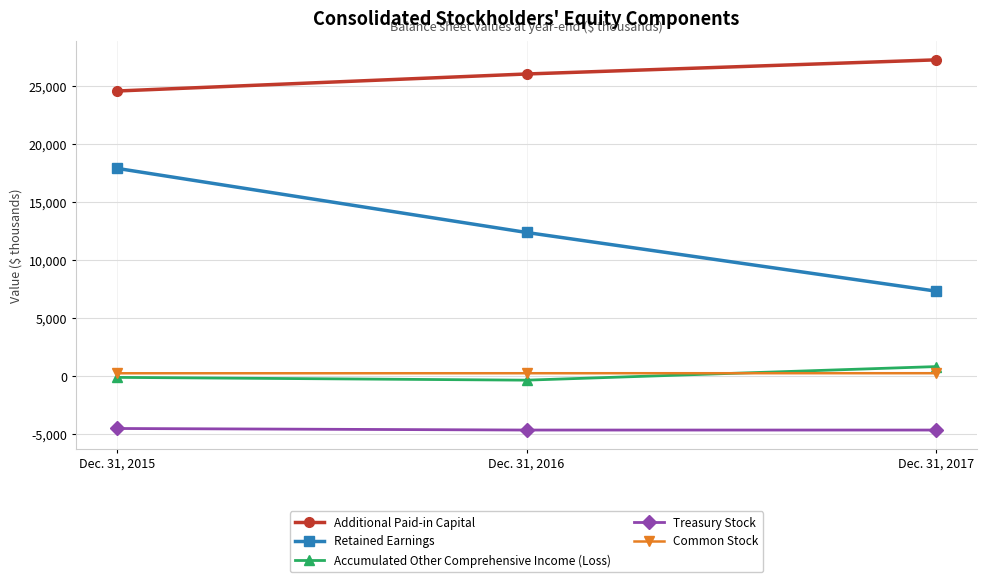

Read the Retained Earnings value at Dec. 31, 2015, to the nearest 10.

17920